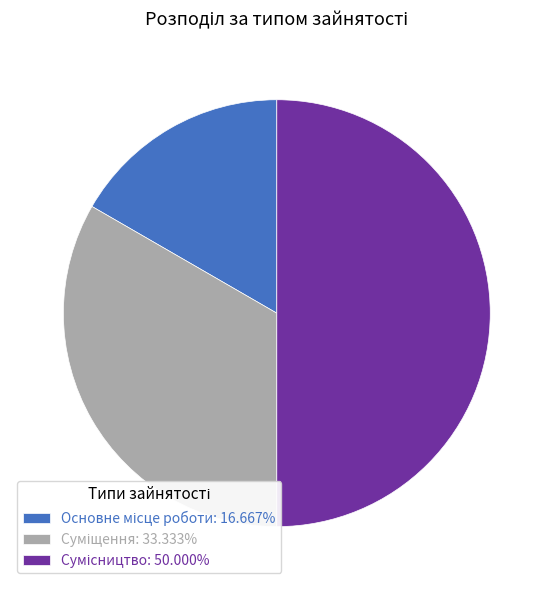

Is it true that Сумісництво is 55% of the pie?

False